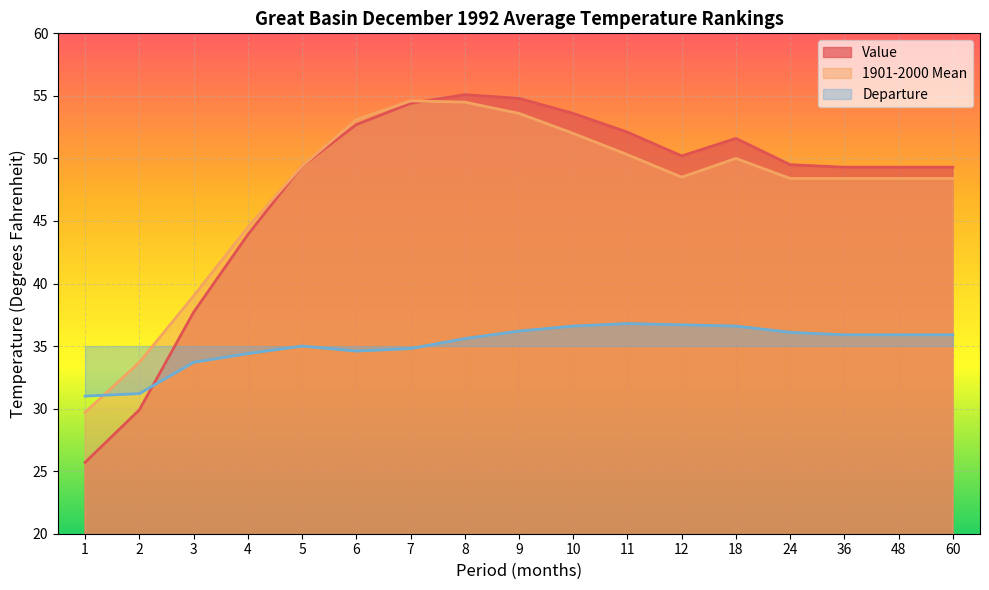

Between 24 and 48, which series saw the biggest shift?

Value